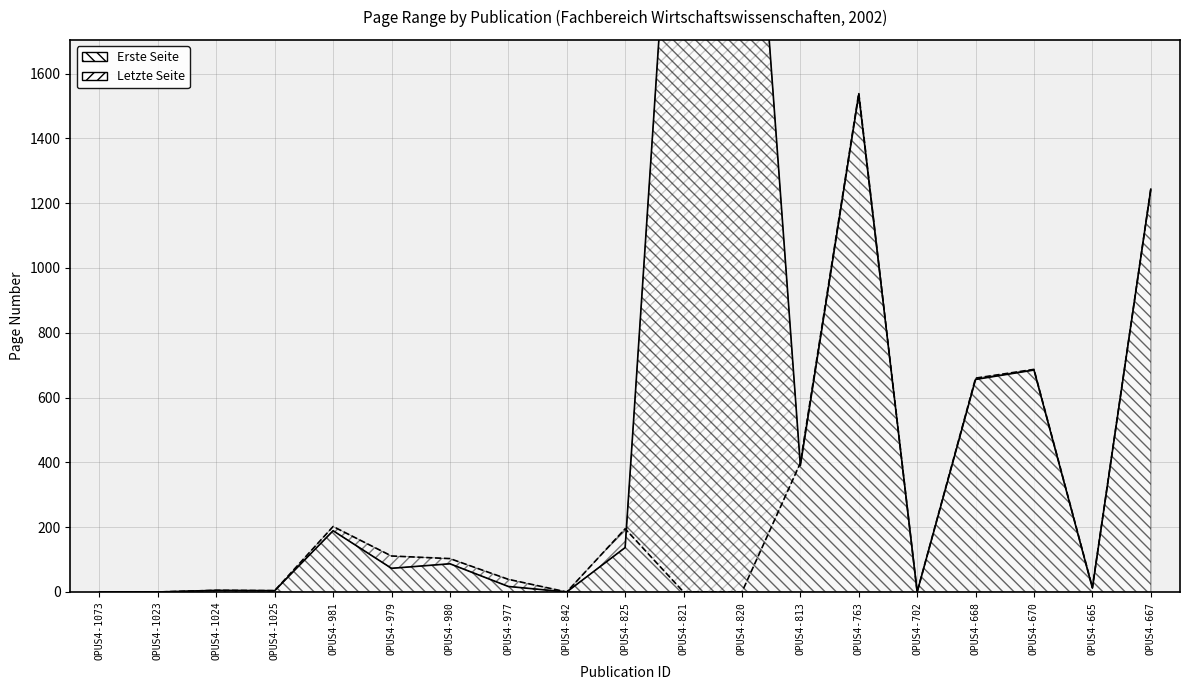

How many values in the Erste Seite series exceed 87?

9